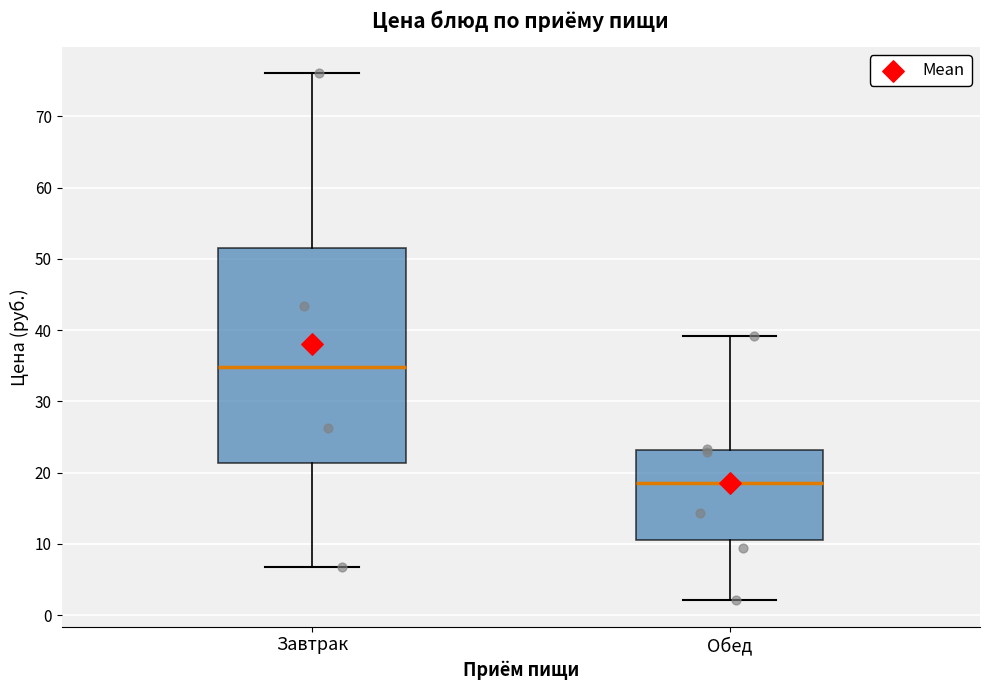

Reading left to right, read every box against the y-axis: the position of its median line, the range the box covers, and the ends of its whiskers. The values are not printed on the chart, so give them approximately, as read against the axis.

Завтрак: median 35, box 21 to 52, whiskers 7 to 76
Обед: median 19, box 11 to 23, whiskers 2 to 39